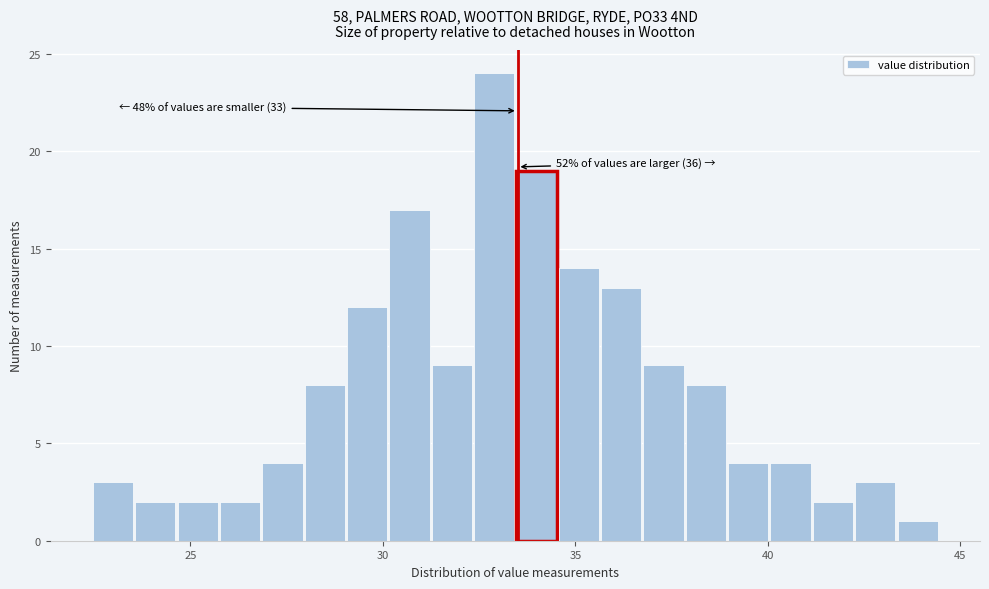

Around what value on the x-axis is the tallest bar? Give the approximate position of its centre, as read against the axis.

33.0